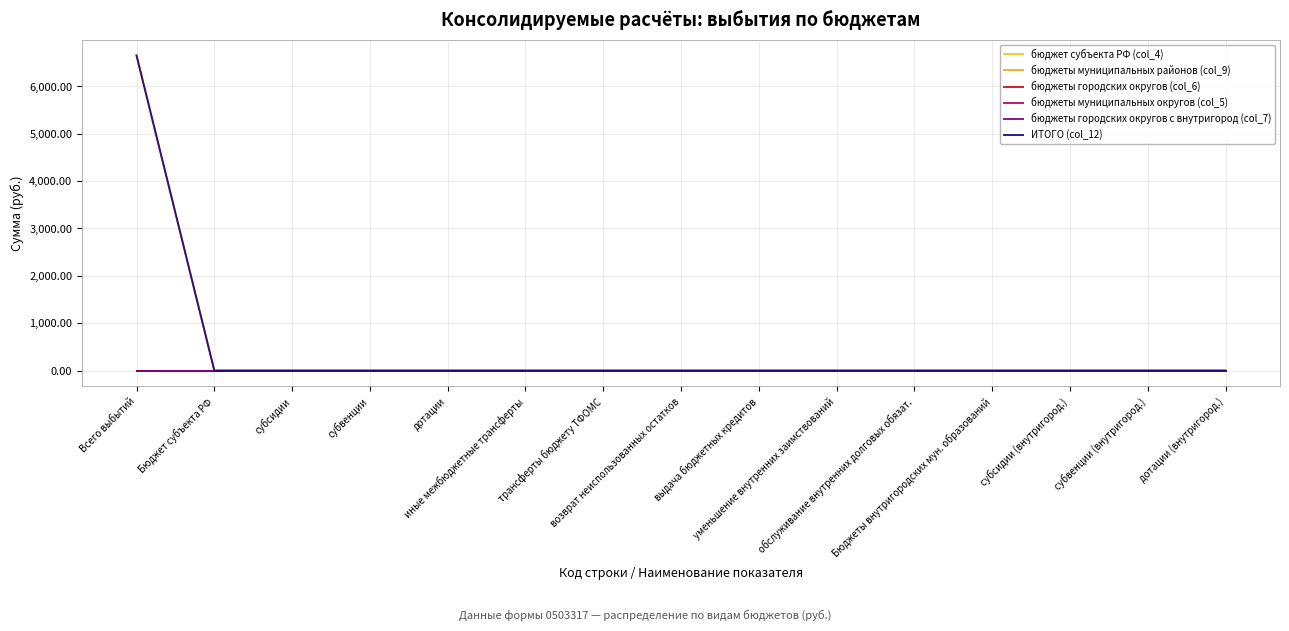

Is this an area chart (filled region under the line)?

No